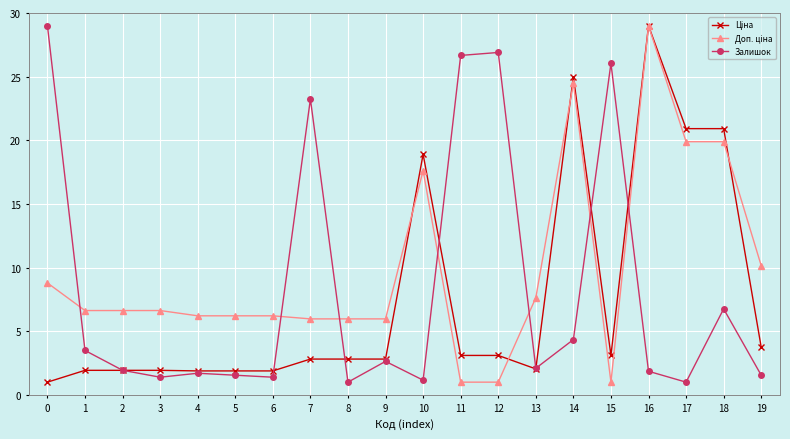

At how many categories does at least one series exceed 3?

20